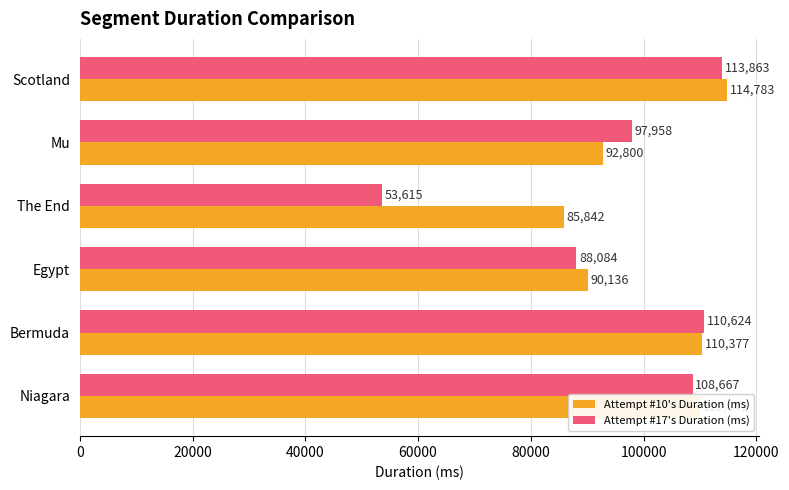

At how many categories does at least one series exceed 96726?

4